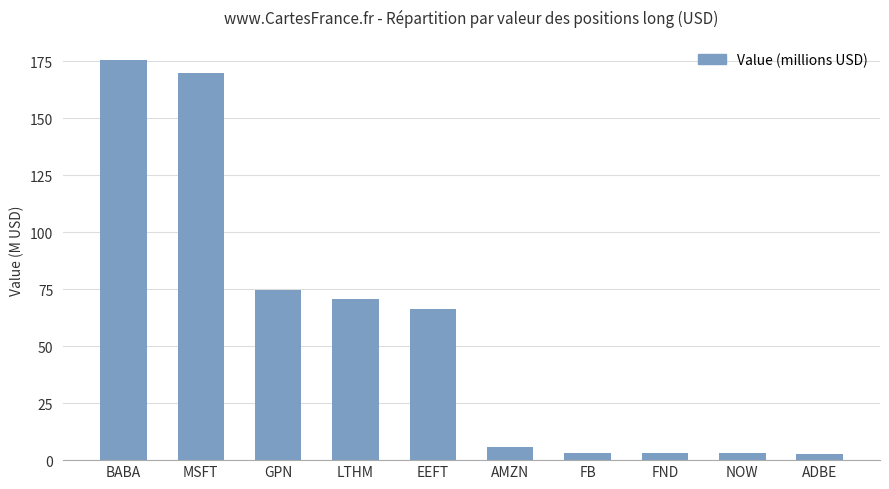

At which label is the value closest to 89?

GPN